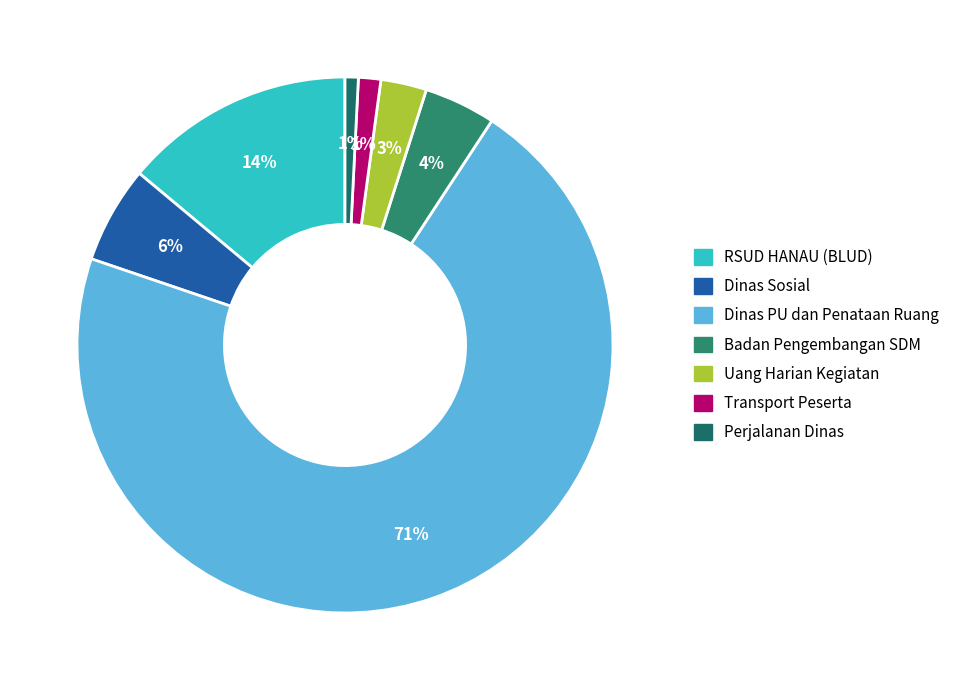

To the nearest percent, what is the difference between the largest and smallest slice percentages?

70%